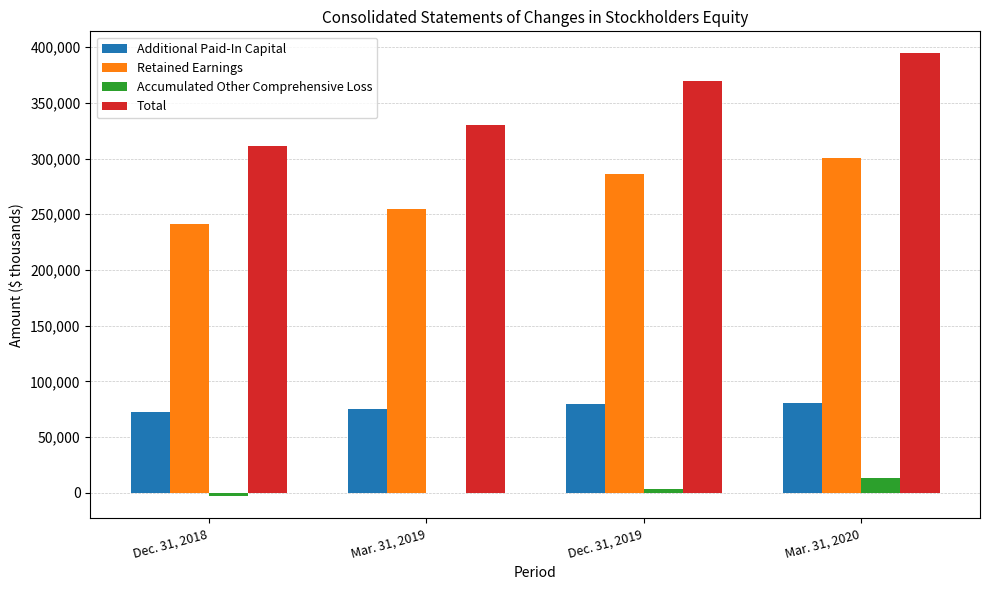

True or false: Additional Paid-In Capital has a value of 75538 at Mar. 31, 2019.

True